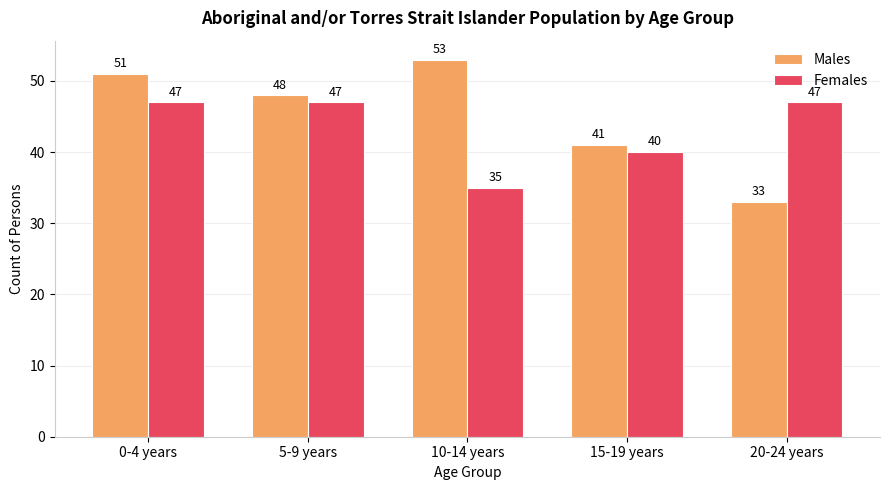

Reading left to right, transcribe all the data shown in this chart.

Males: 0-4 years=51	5-9 years=48	10-14 years=53	15-19 years=41	20-24 years=33
Females: 0-4 years=47	5-9 years=47	10-14 years=35	15-19 years=40	20-24 years=47